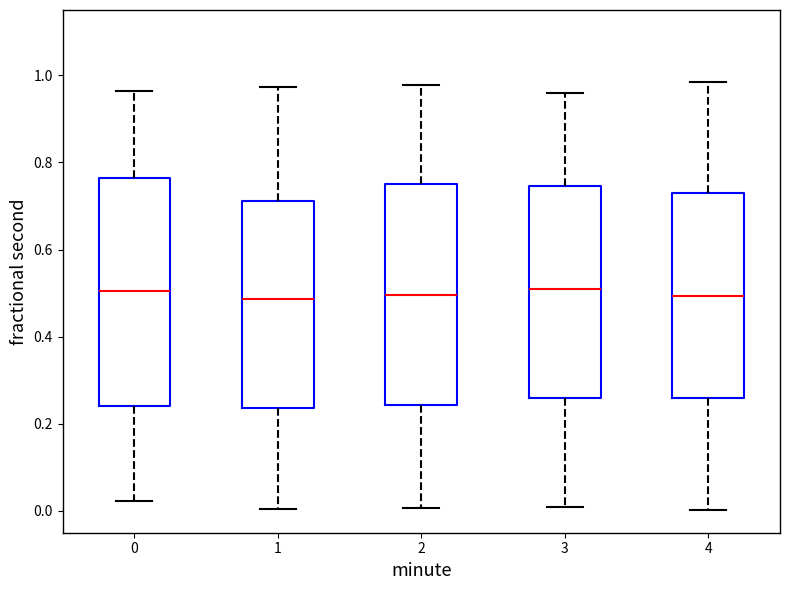

Reading left to right, transcribe this box plot: for each box, give where its median line is, the range the box spans, and where its two whiskers end, as read against the y-axis. The values are not printed on the chart, so give them approximately, as read against the axis.

0: median 0.50, box 0.24 to 0.76, whiskers 0.02 to 0.96
1: median 0.48, box 0.24 to 0.72, whiskers 0.00 to 0.98
2: median 0.50, box 0.24 to 0.76, whiskers 0.00 to 0.98
3: median 0.50, box 0.26 to 0.74, whiskers 0.00 to 0.96
4: median 0.50, box 0.26 to 0.72, whiskers 0.00 to 0.98